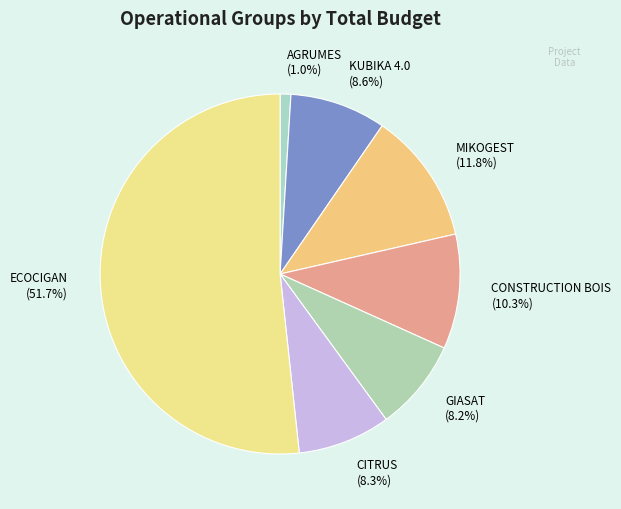

Count the number of slices in the pie.

7